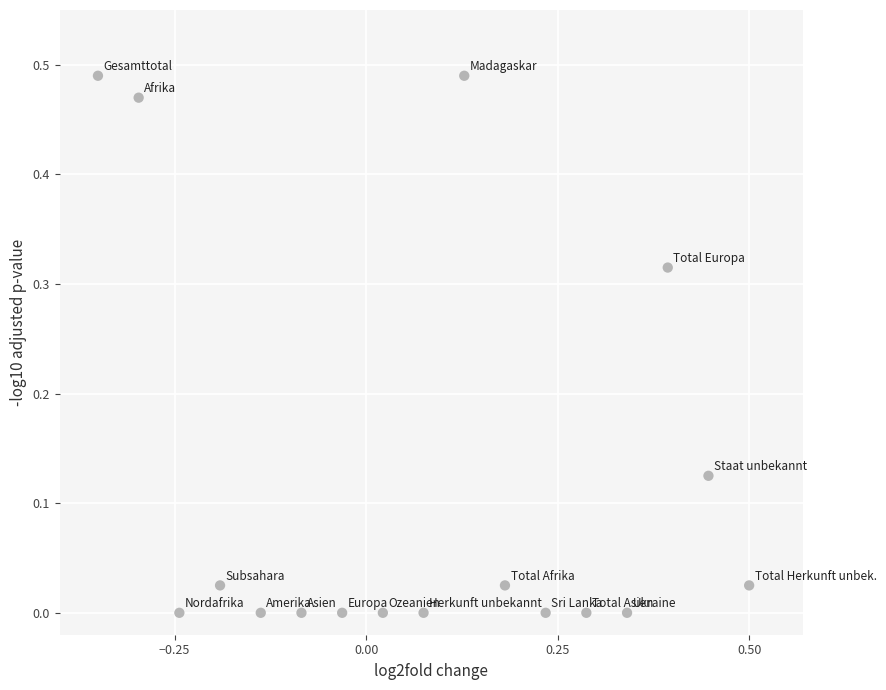

What is the range of X values (max minus min)?

0.8